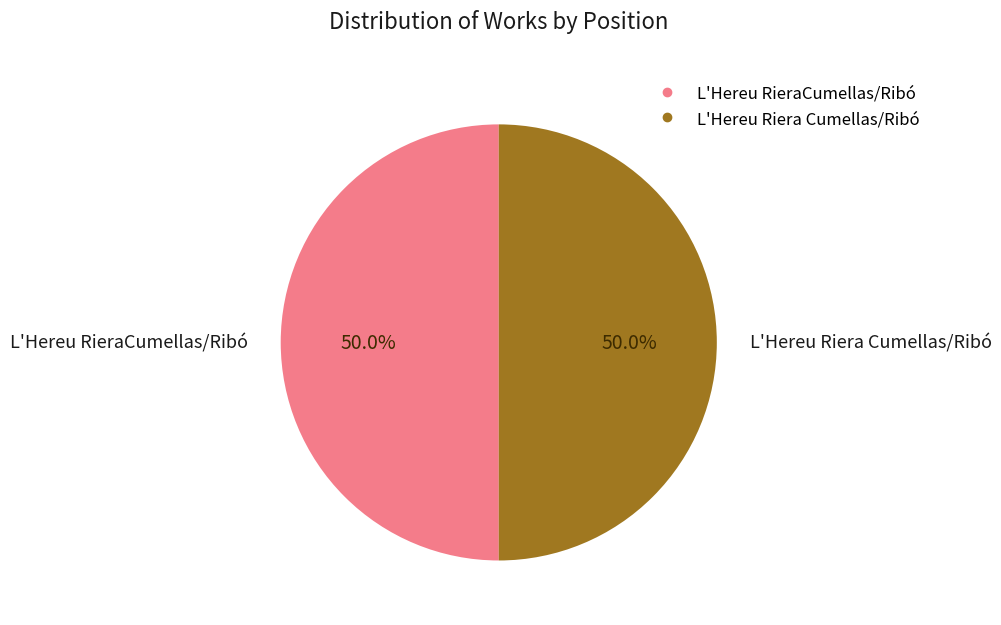

Does any single category account for the majority?

No